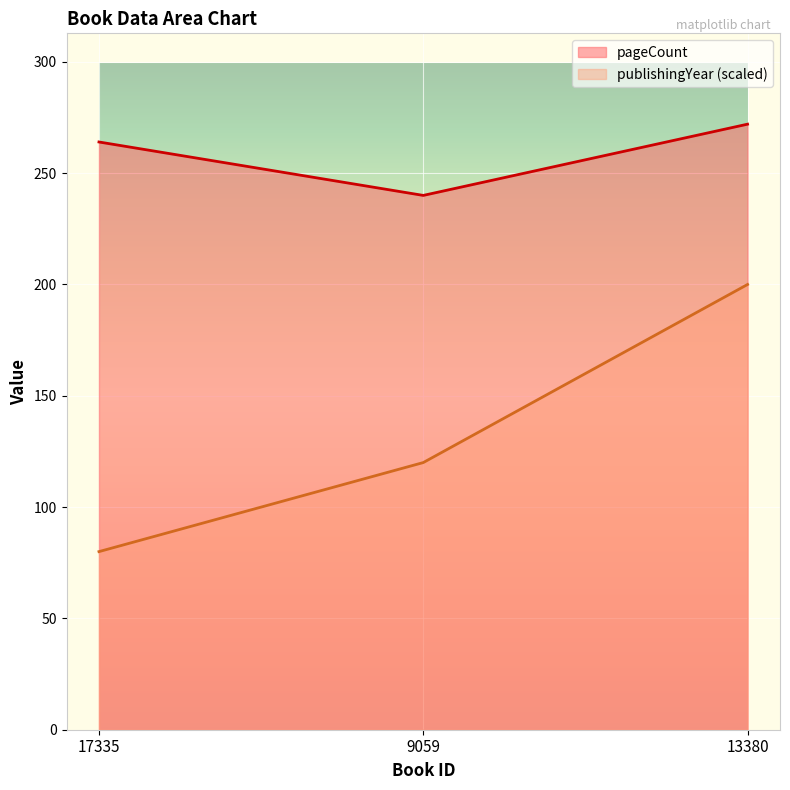

Reading left to right, extract all data points from this chart.

pageCount: 17335=264	9059=240	13380=272
publishingYear: 17335=80	9059=120	13380=200